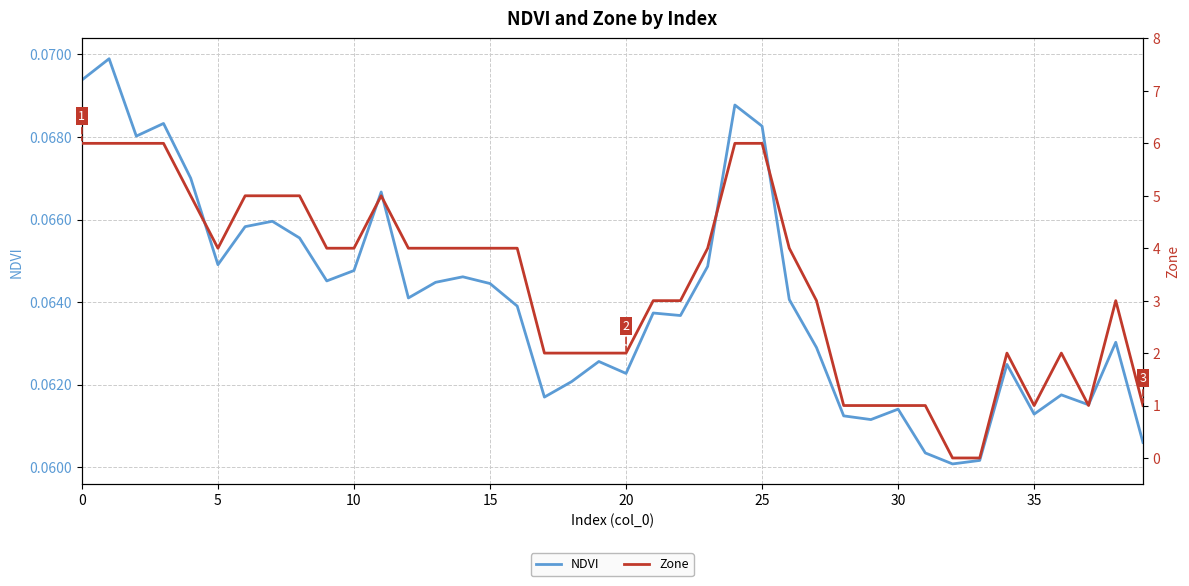

What is the value of the NDVI point at the 36th from the left?

0.1